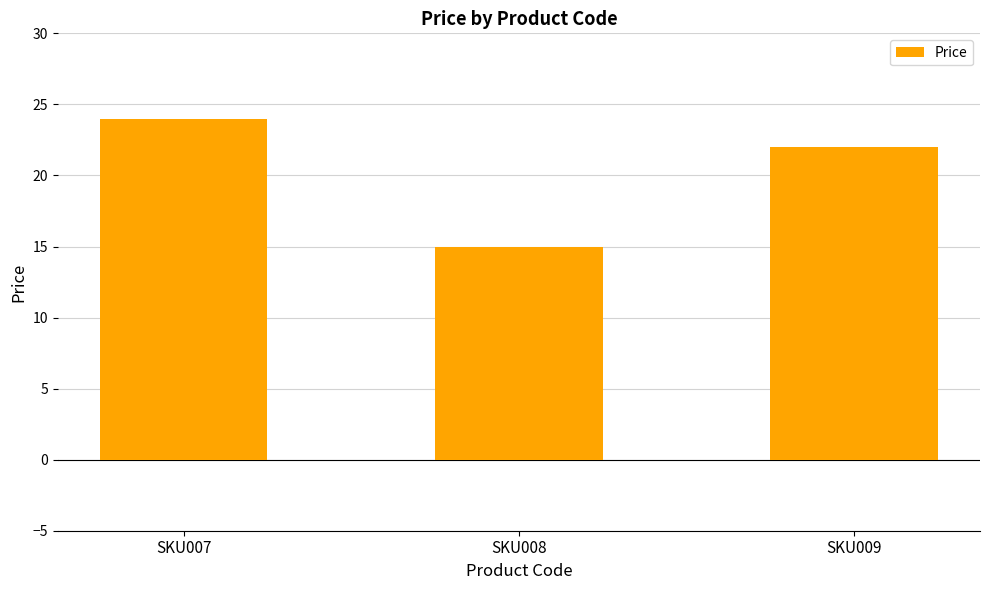

What is the ratio of the value at SKU008 to the value at SKU007?

0.6